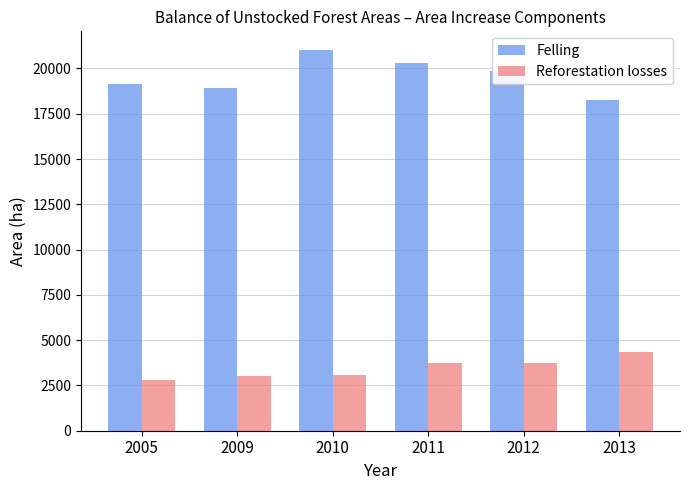

The value of Felling at 2011 is 20329. True or false?

True